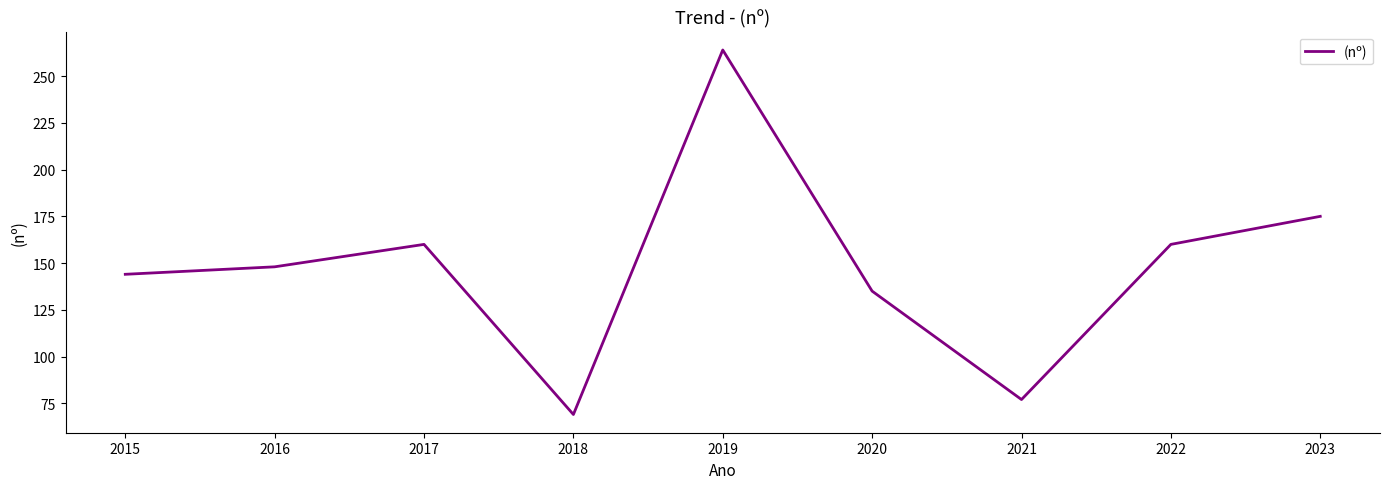

Reading right to left, what are all the values shown in this chart?

175	160	77	135	264	69	160	148	144